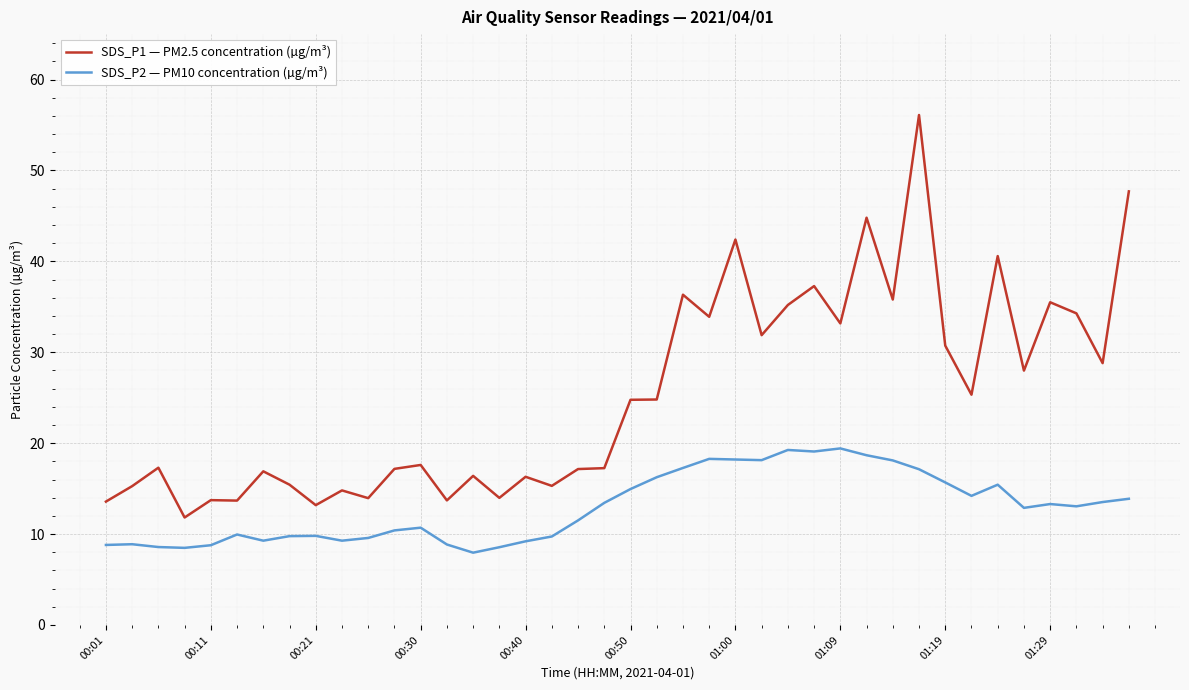

What is the minimum value shown in the chart?

8.0